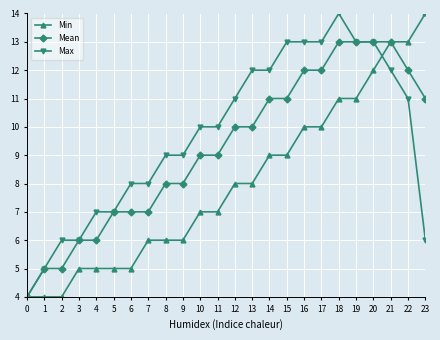

Which series changed the most between 11 and 21?

Min